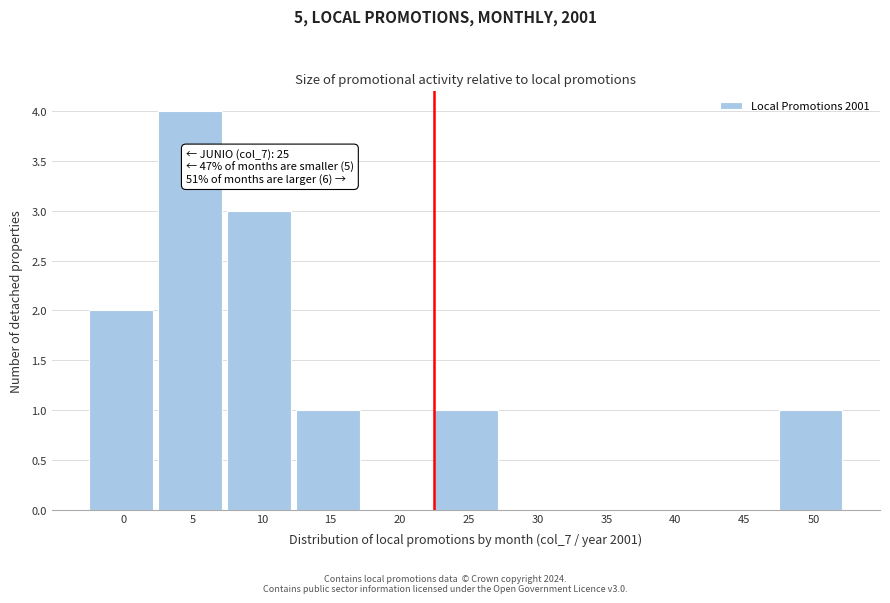

Reading right to left, transcribe all the data shown in this chart.

50=1	45=0	40=0	35=0	30=0	25=1	20=0	15=1	10=3	5=4	0=2